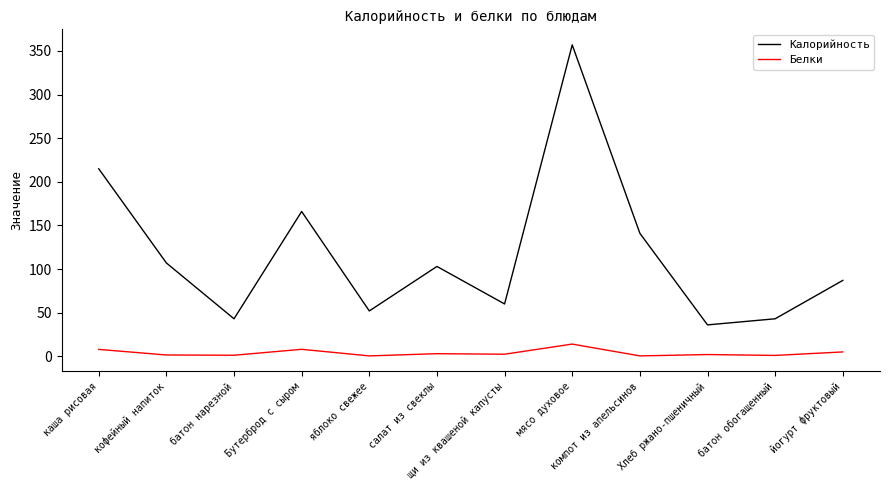

What is the sum of all Калорийность values?

1410.0